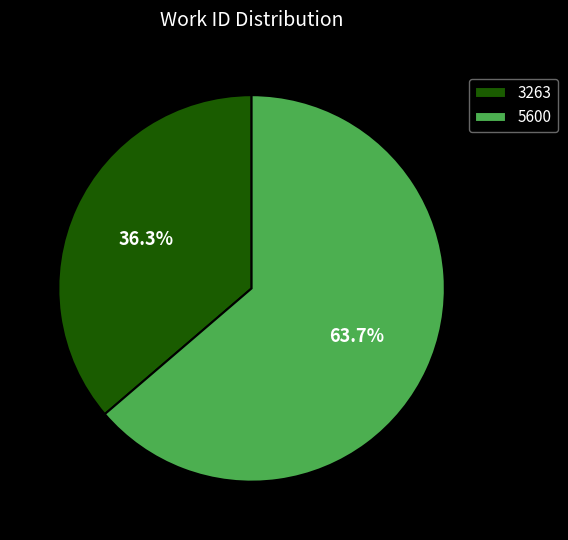

Which category has the biggest portion of the pie?

5600